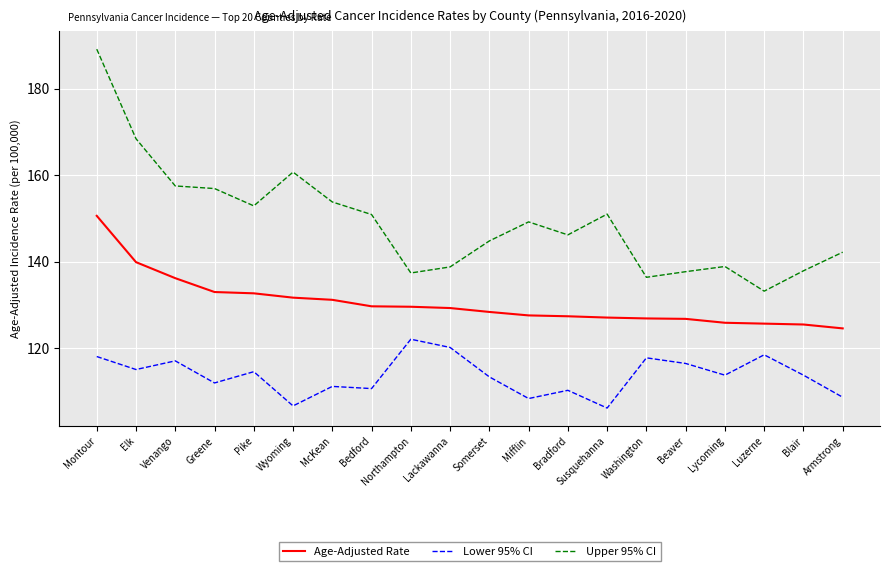

True or false: Upper 95% CI and Lower 95% CI cross at least once.

False